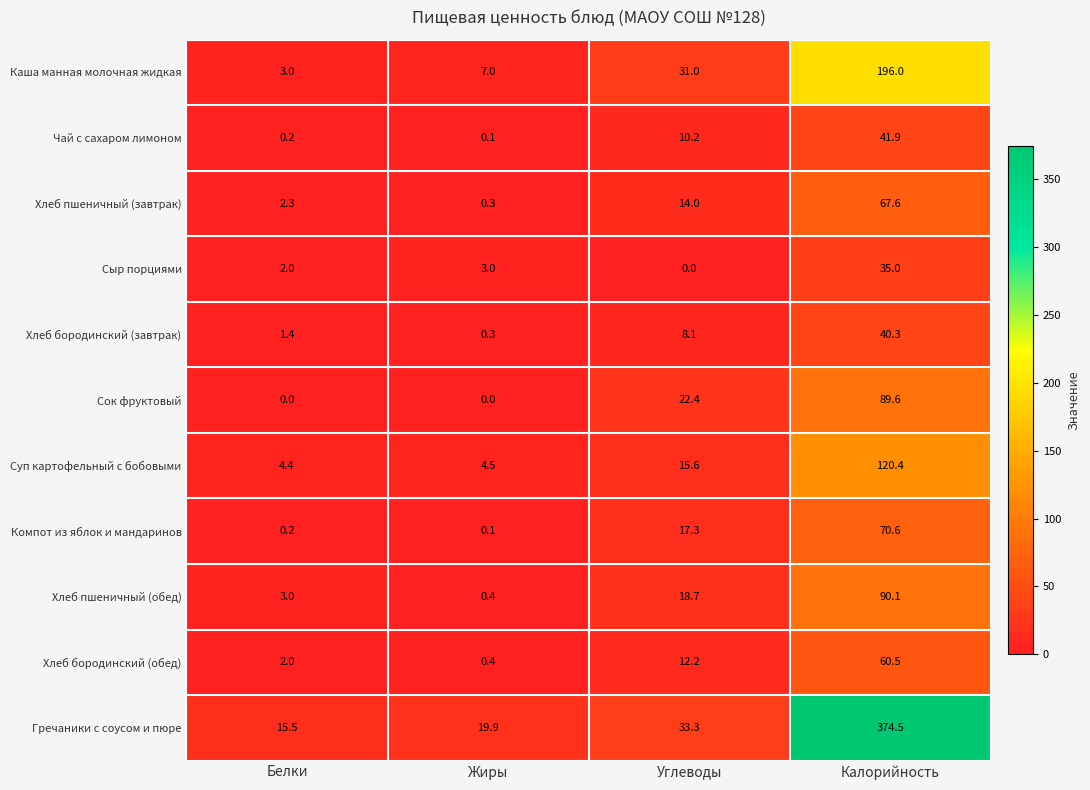

Between Белки and Калорийность, which series saw the biggest shift?

Гречаники с соусом и пюре